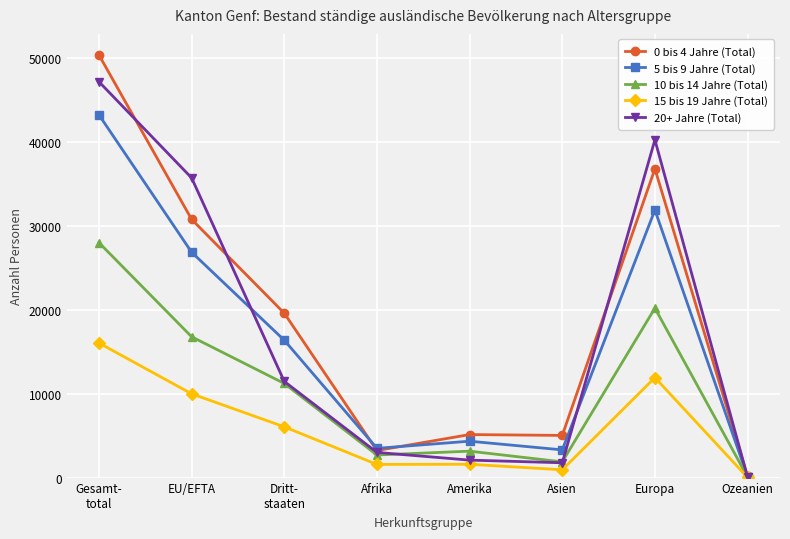

How many values in the 5 bis 9 Jahre (Total) series are below 16353?

4